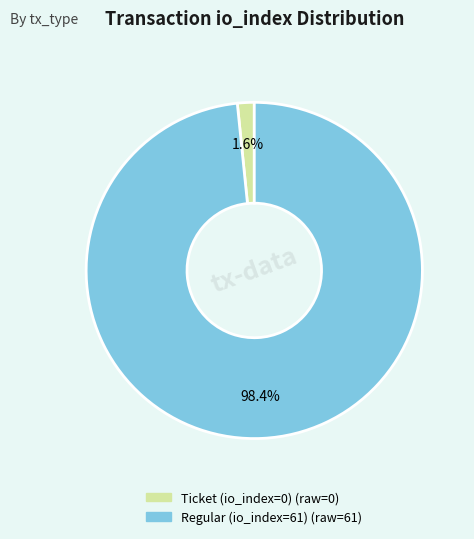

To the nearest percent, what is the combined percentage of Regular (io_index=61) and Ticket (io_index=0)?

100%